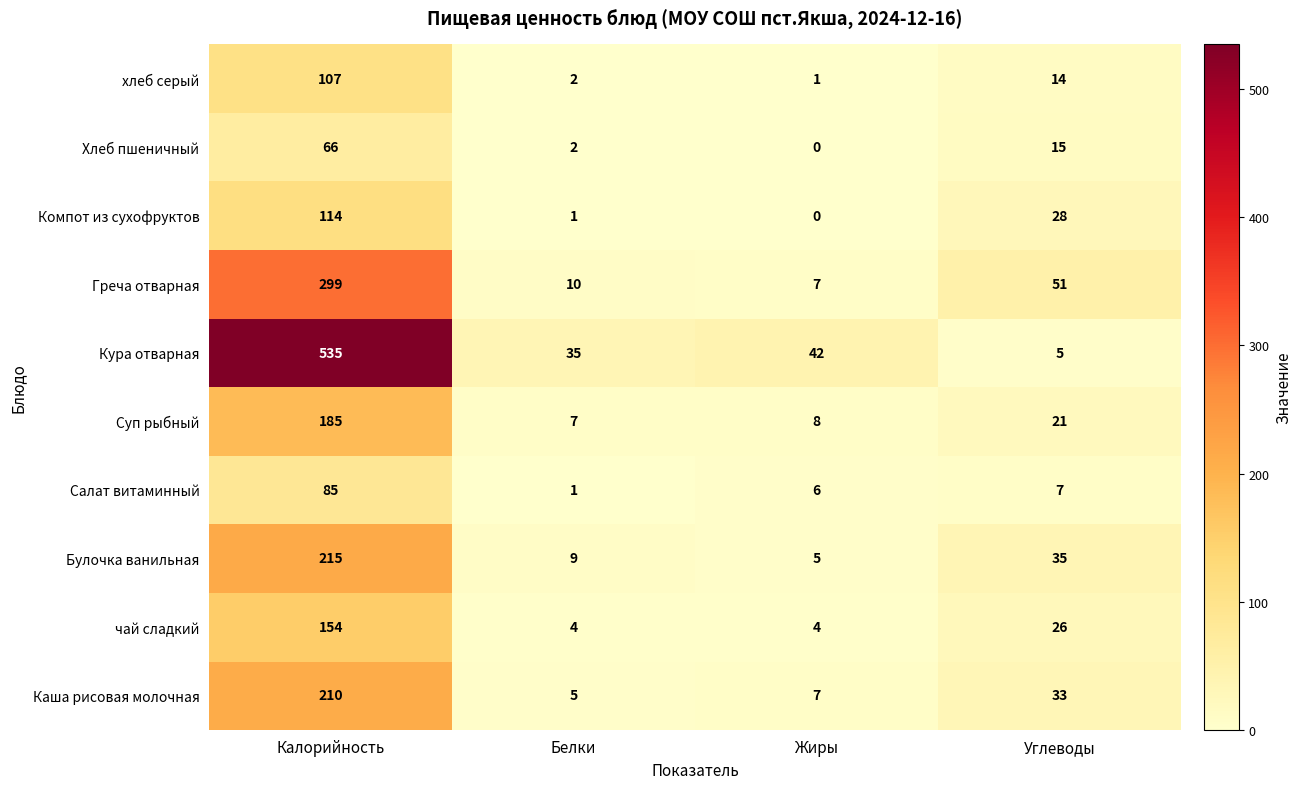

Where does the Кура отварная series first go above 42?

Калорийность